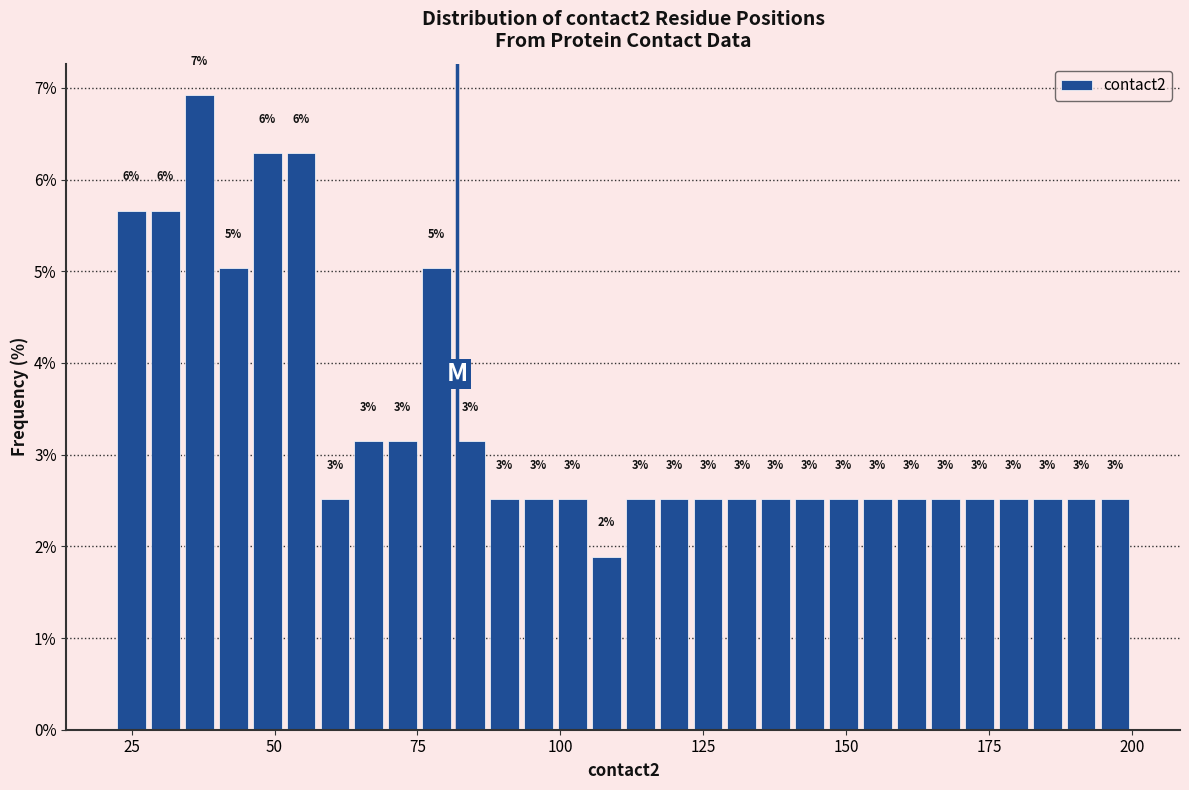

Read against the x-axis, roughly where is the centre of the tallest bar?

35